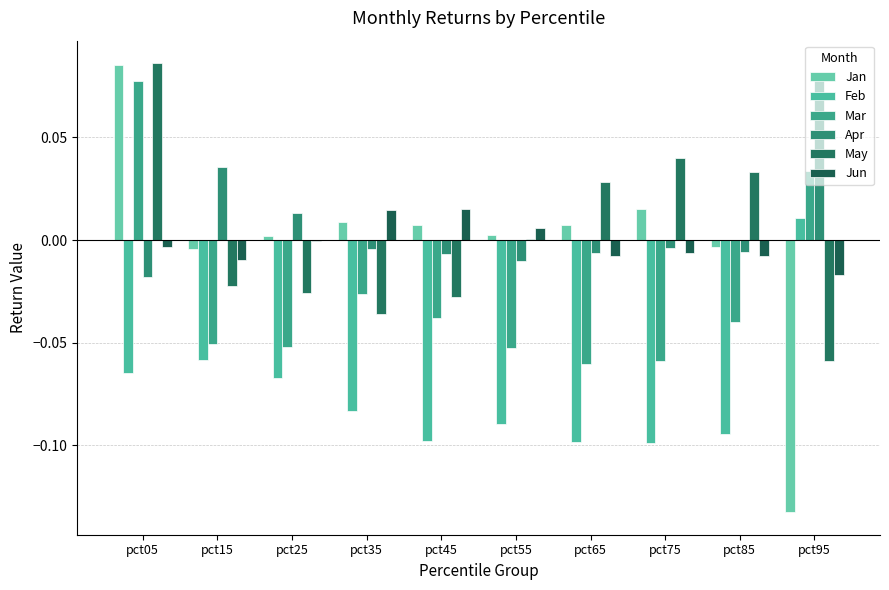

What is the value of the Mar bar at the 6th from the left?

-0.1